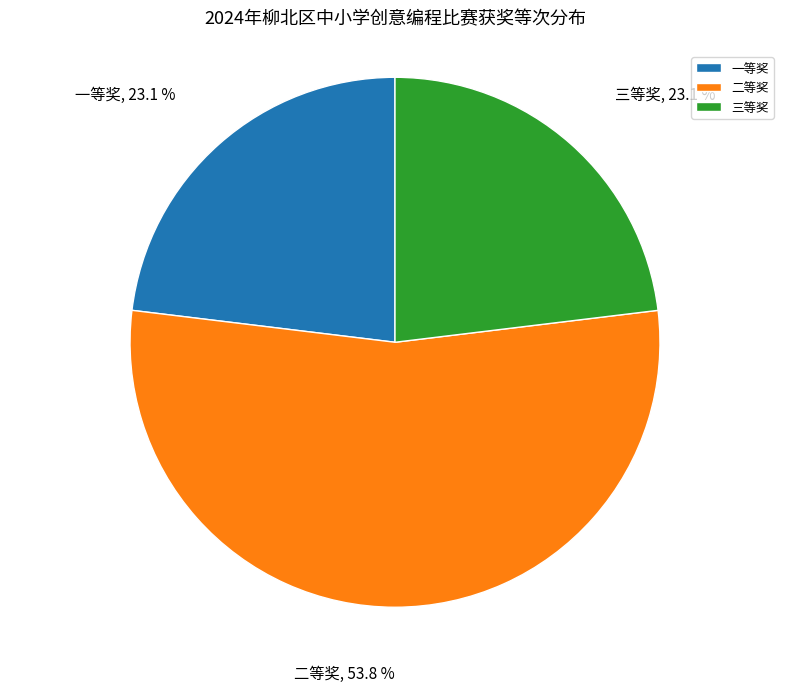

True or false: 一等奖 accounts for 32% of the total.

False